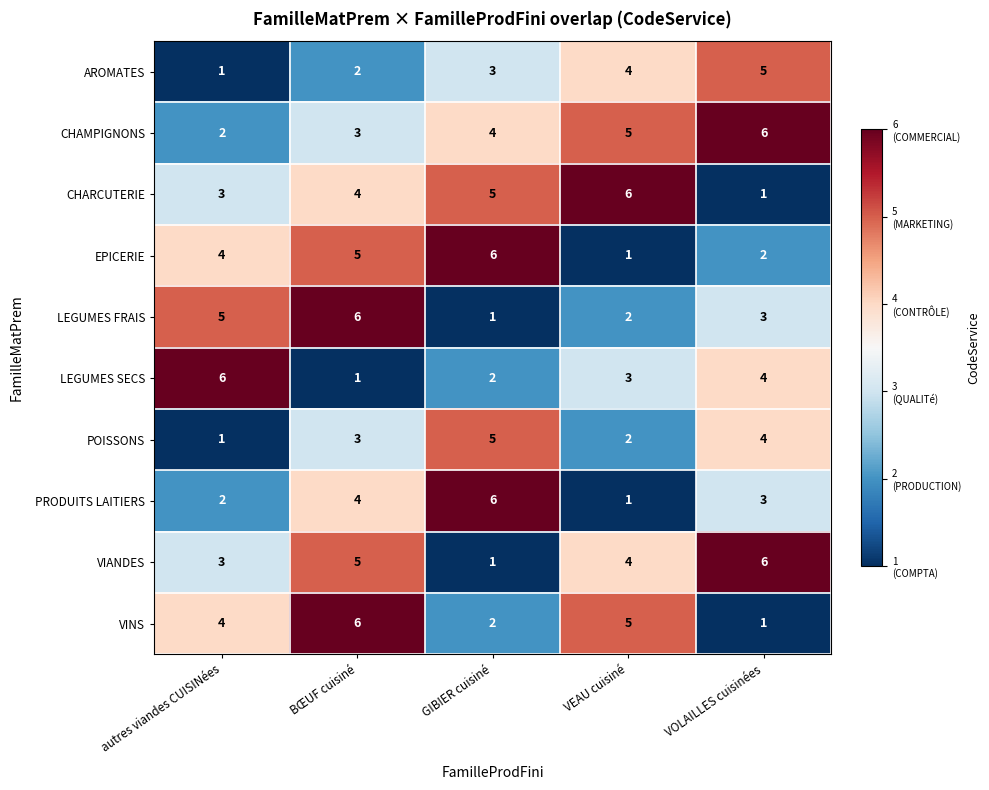

At how many categories does at least one series exceed 2?

5